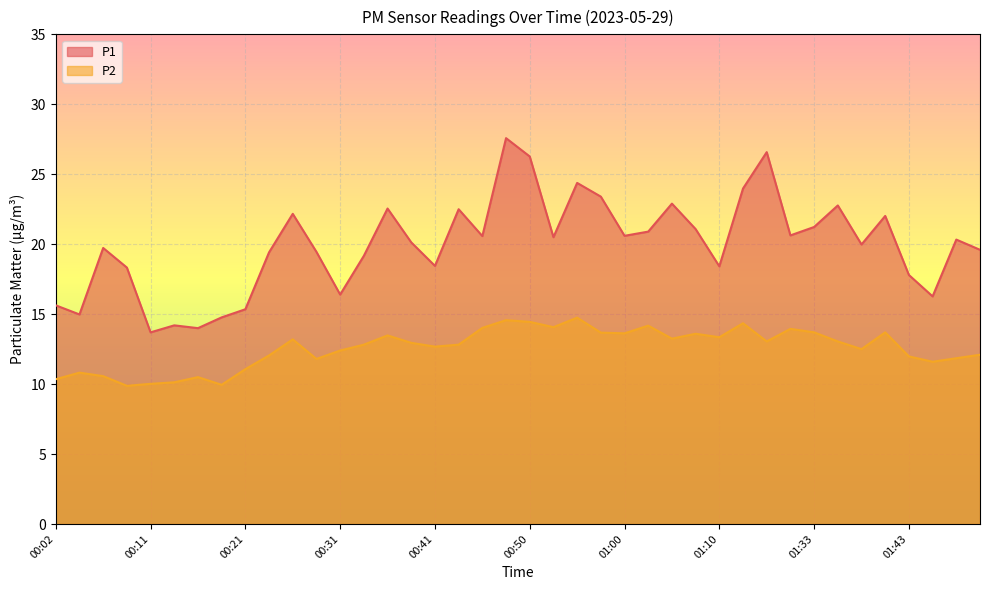

Does the chart display data point markers on the line(s)?

No